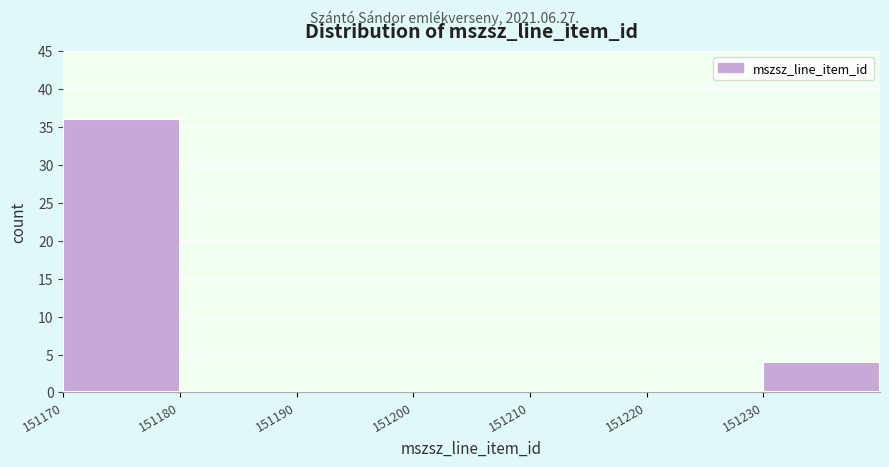

Reading left to right, list every bar in this chart as the range it spans on the x-axis followed by its height. The values are not printed on the chart, so give them approximately, as read against the axis.

151170 to 151180: 36
151180 to 151190: 0
151190 to 151200: 0
151200 to 151210: 0
151210 to 151220: 0
151220 to 151230: 0
151230 to 151240: 4